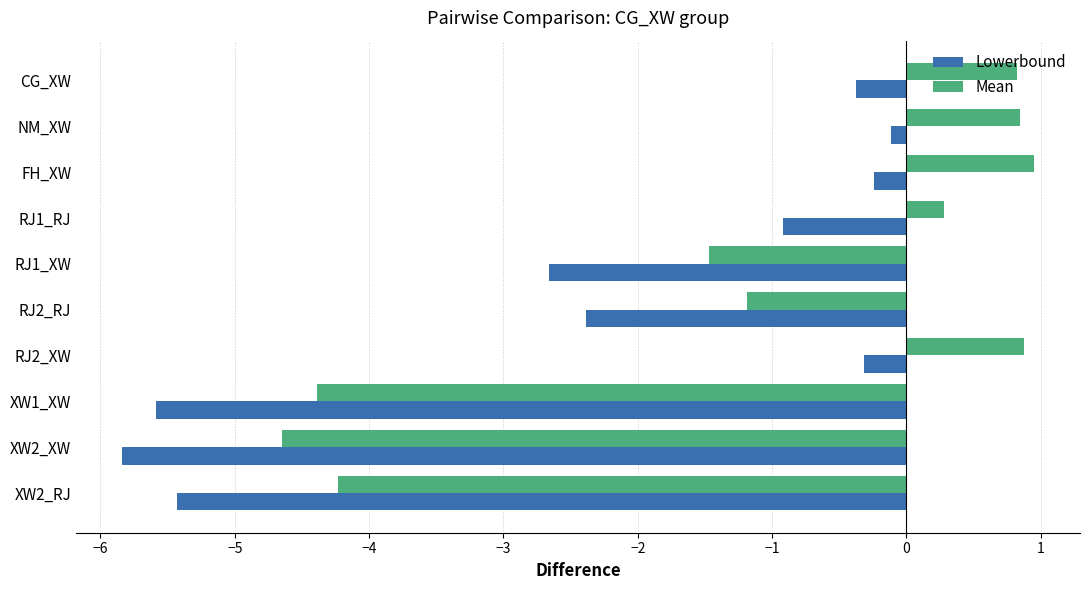

List the series in order of their peak value, highest first.

Mean, Lowerbound